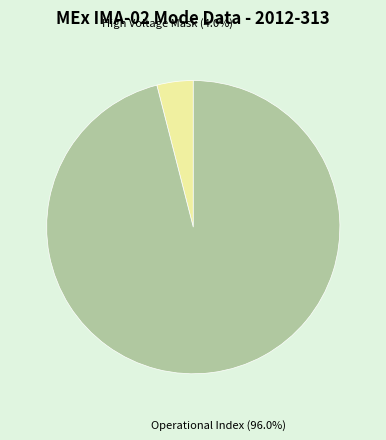

Is there any slice that represents more than half of the pie?

Yes